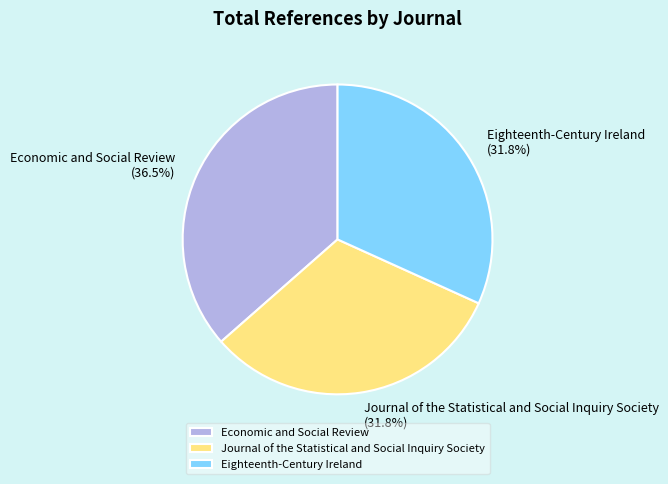

Is Journal of the Statistical and Social Inquiry Society the majority of the pie?

No